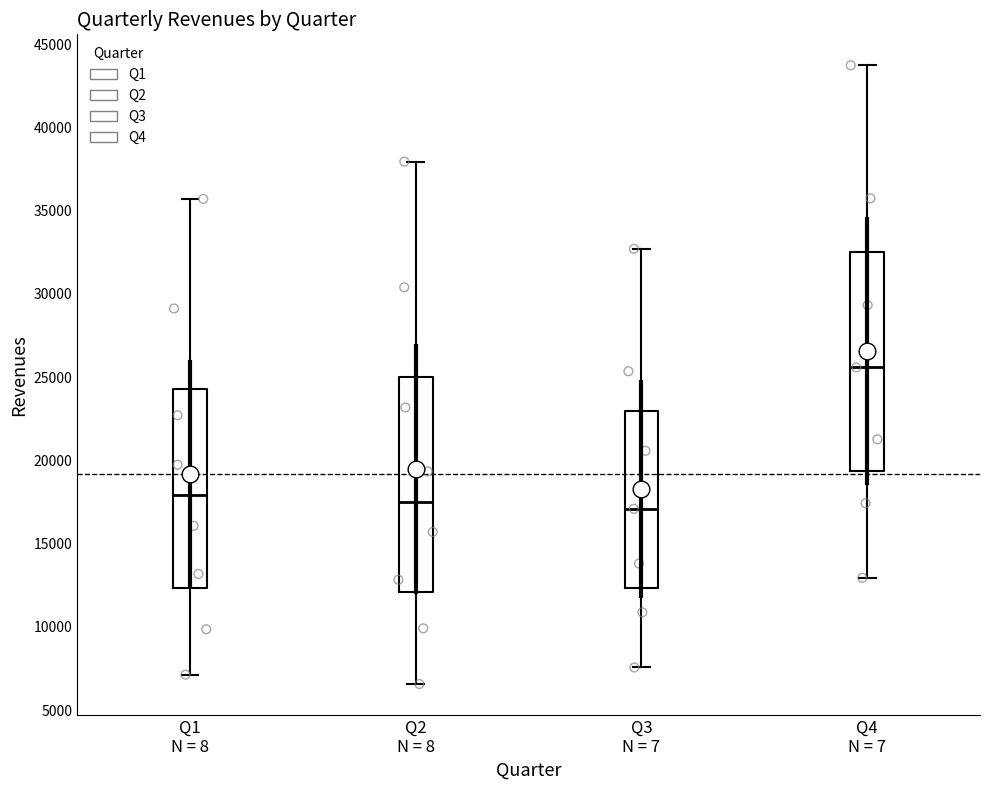

Which box's median line is the highest?

Q4 N = 7